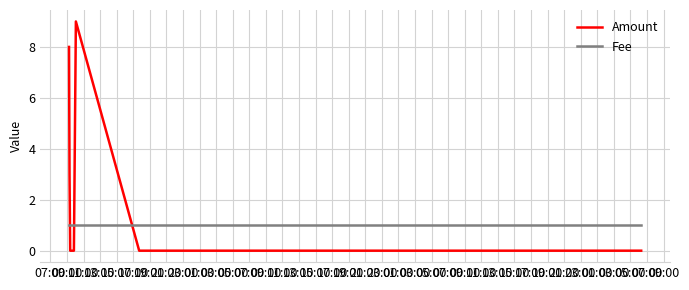

What is the difference between the maximum and second lowest values in the Amount series?

9